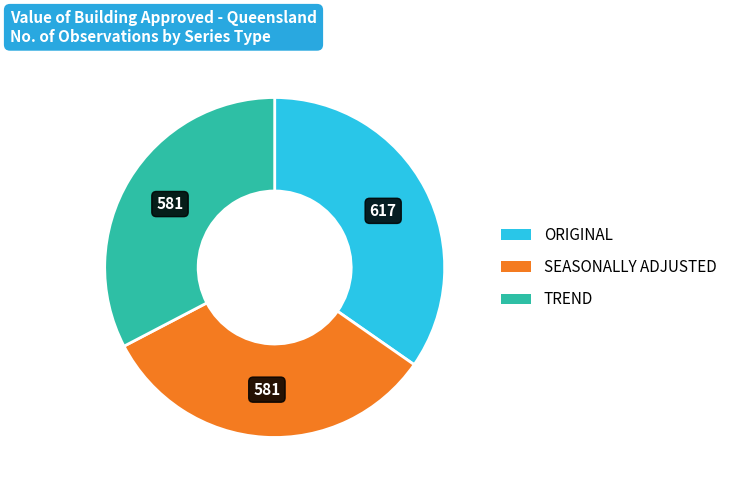

Is there any slice that represents more than half of the pie?

No